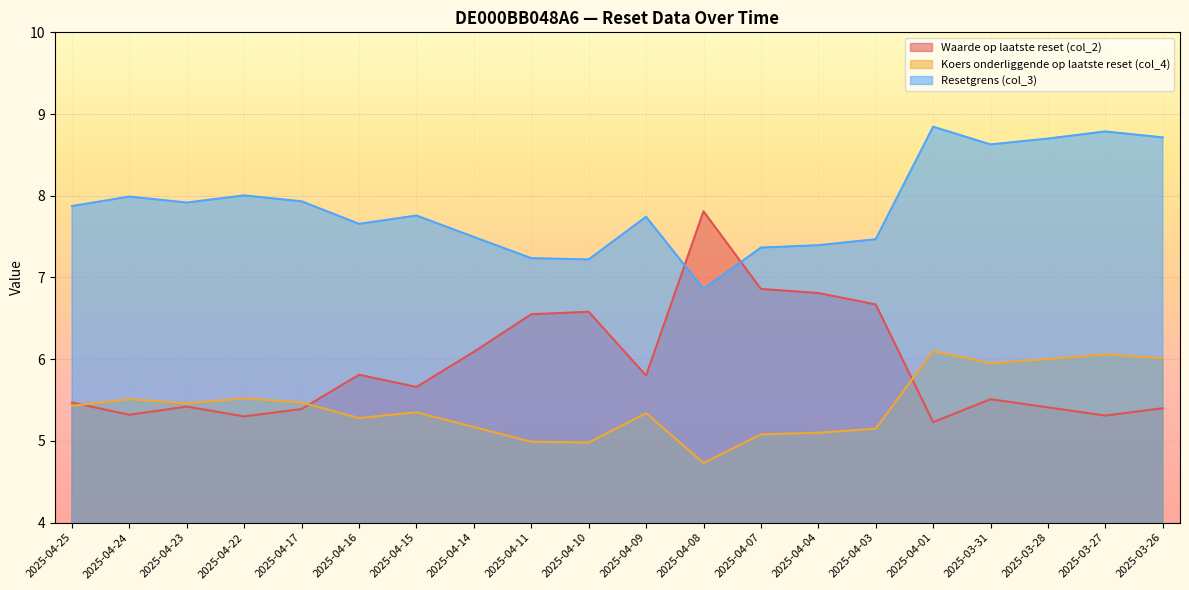

The value of Koers onderliggende op laatste reset (col_4) at 2025-03-27 is 2.4. True or false?

False